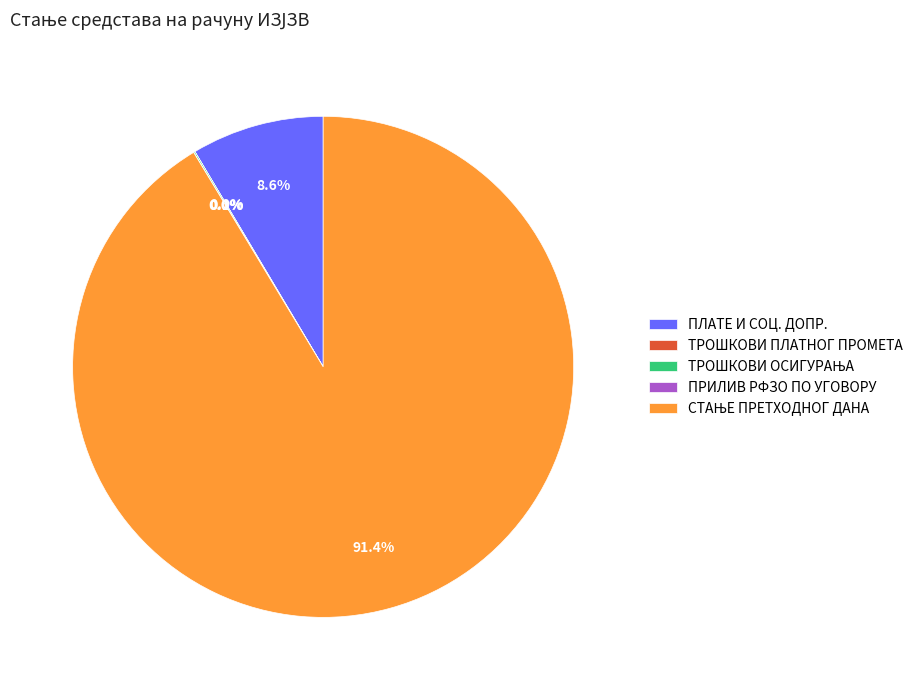

Does any single category account for the majority?

Yes